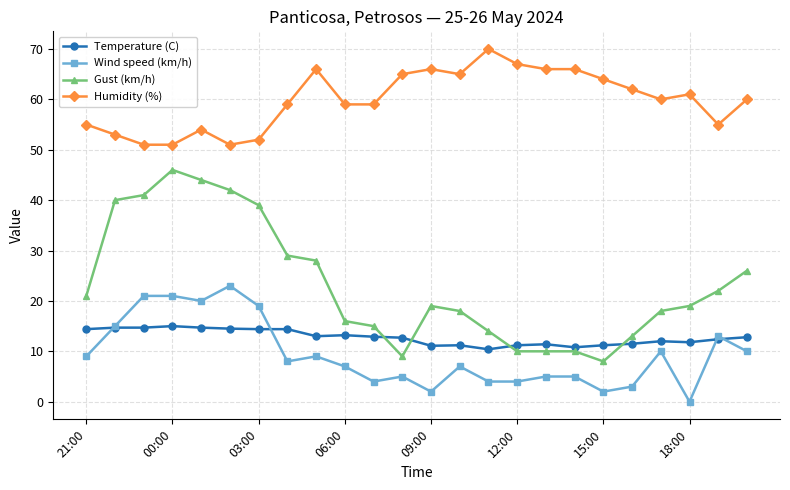

Which series has the widest spread of values?

Gust (km/h)